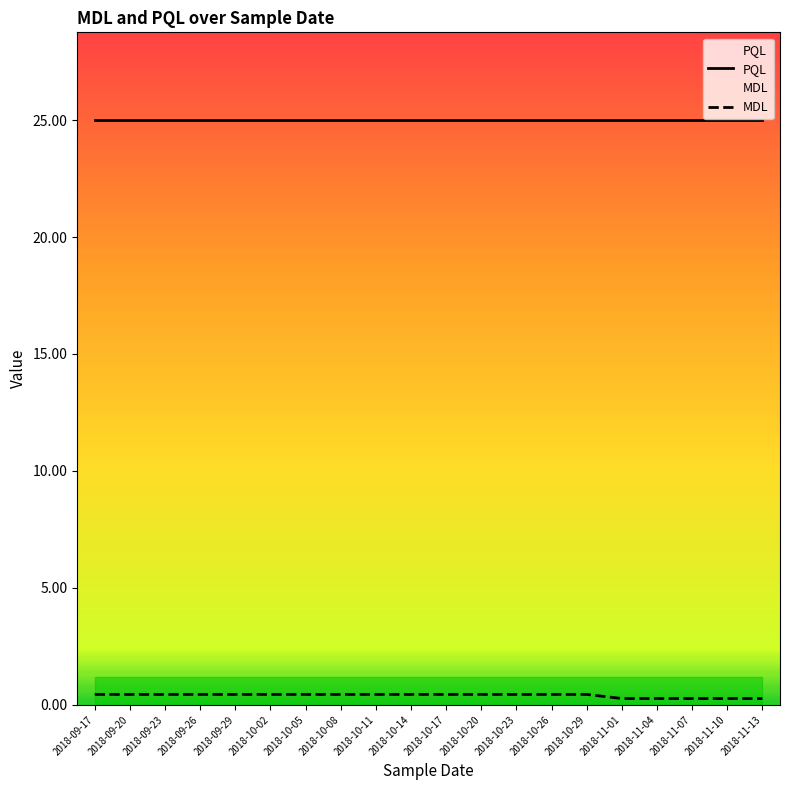

What is the approximate value of PQL at 2018-10-29?

25.0